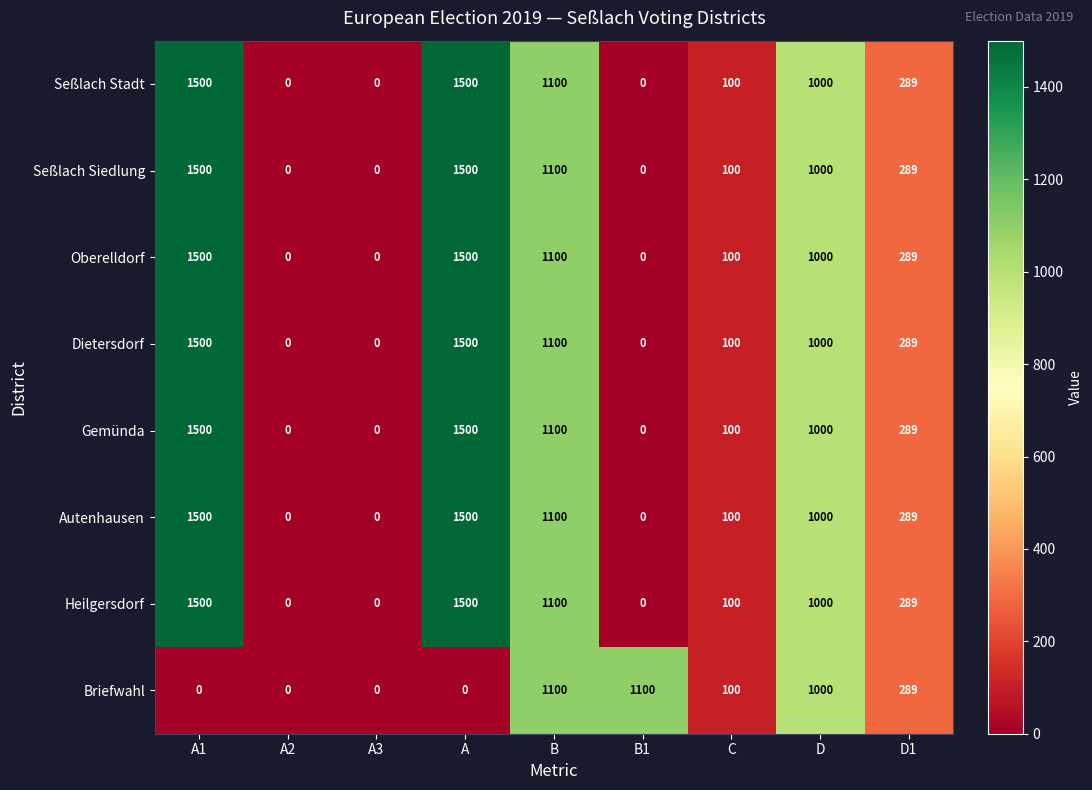

The value of Seßlach Siedlung at A1 is 1500. True or false?

True